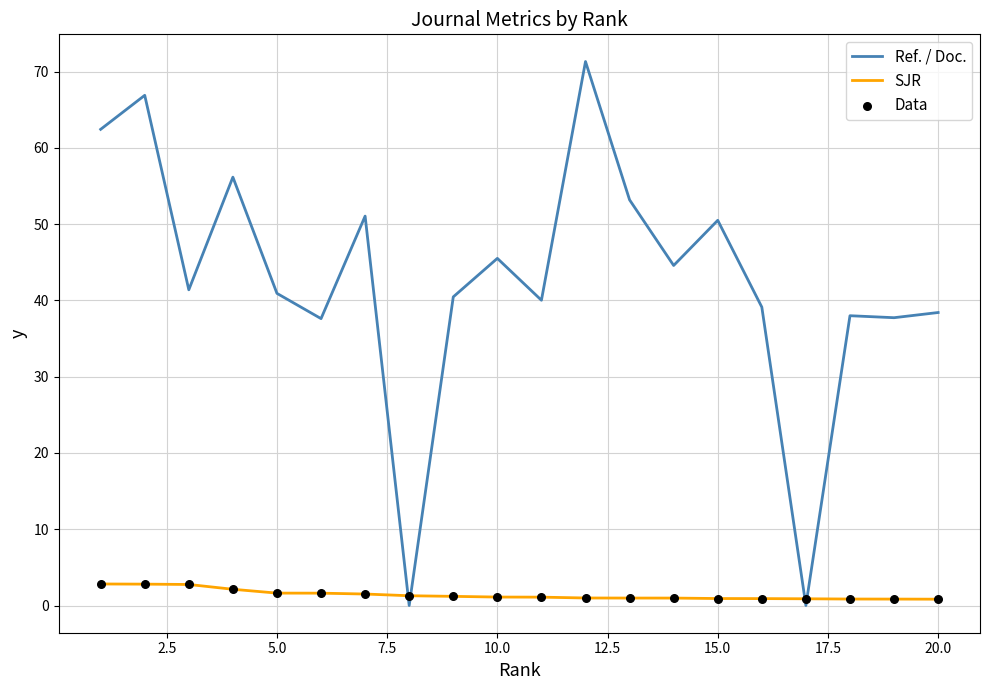

Which series has the largest total across all categories?

Ref. / Doc.